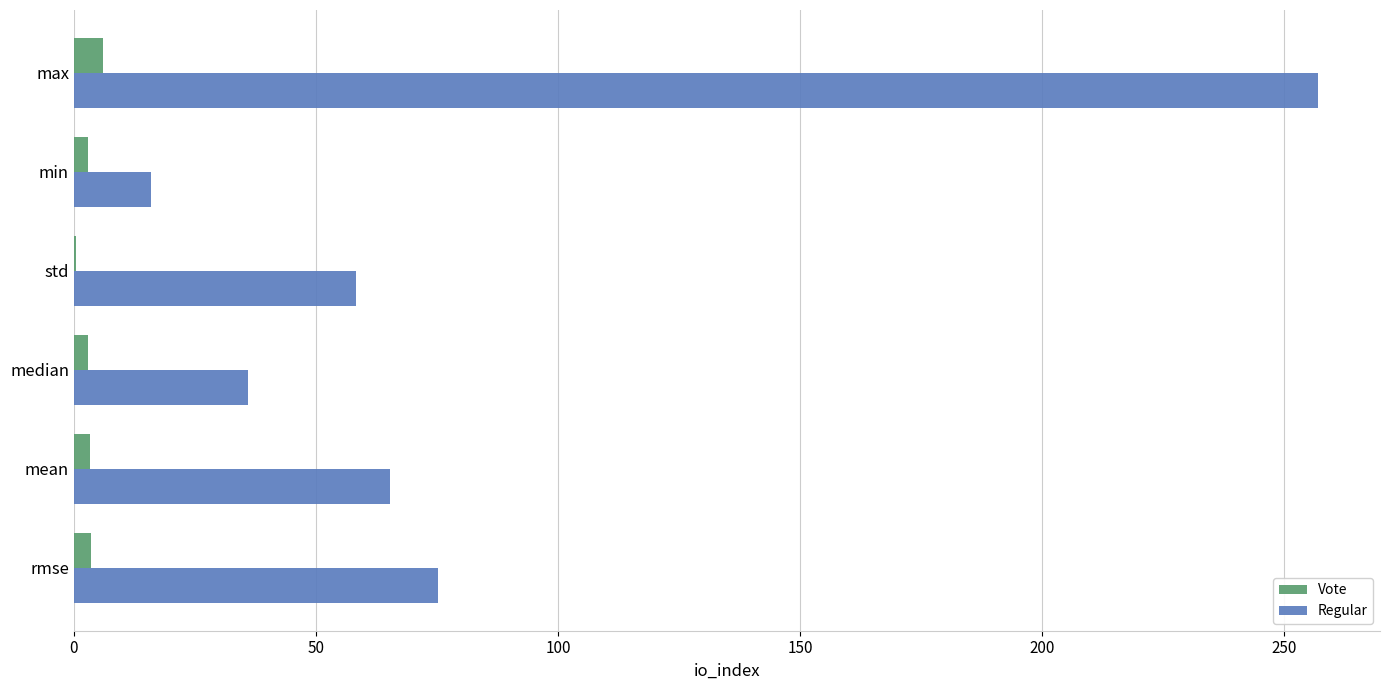

Which label corresponds to the largest value in the chart?

max